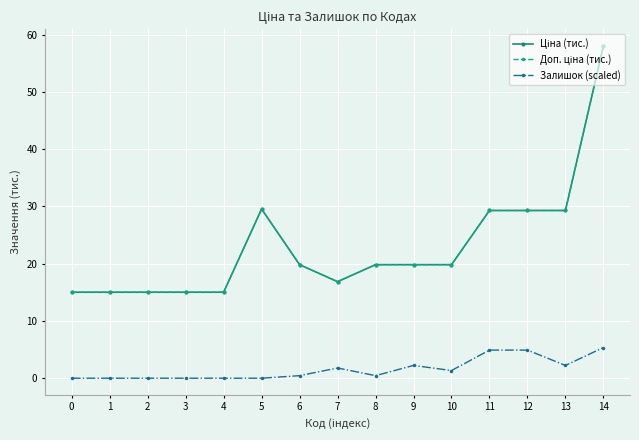

Is this an area chart (filled region under the line)?

No